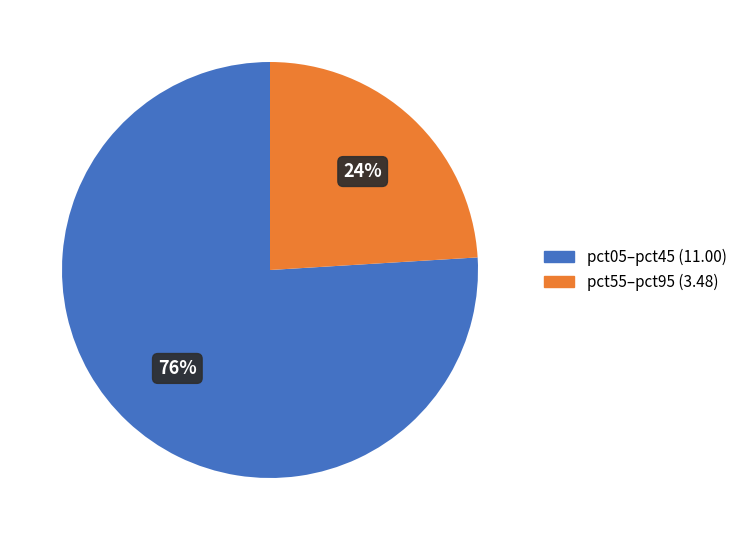

Is there any slice that represents more than half of the pie?

Yes